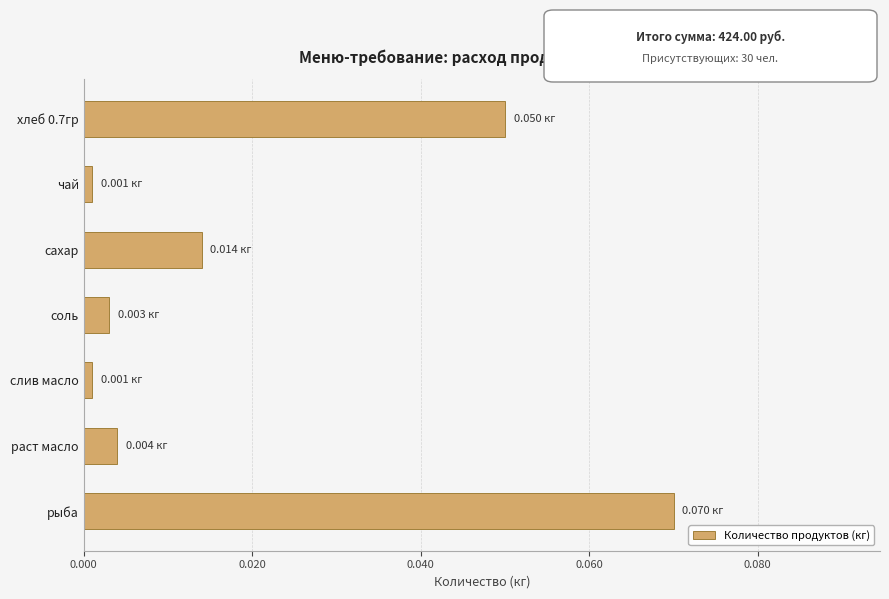

What is the label of the 1st bar from the bottom?

рыба